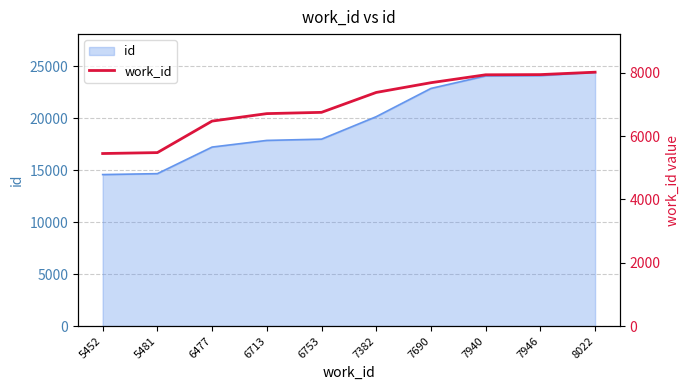

At which label is the value closest to 6737?

6753